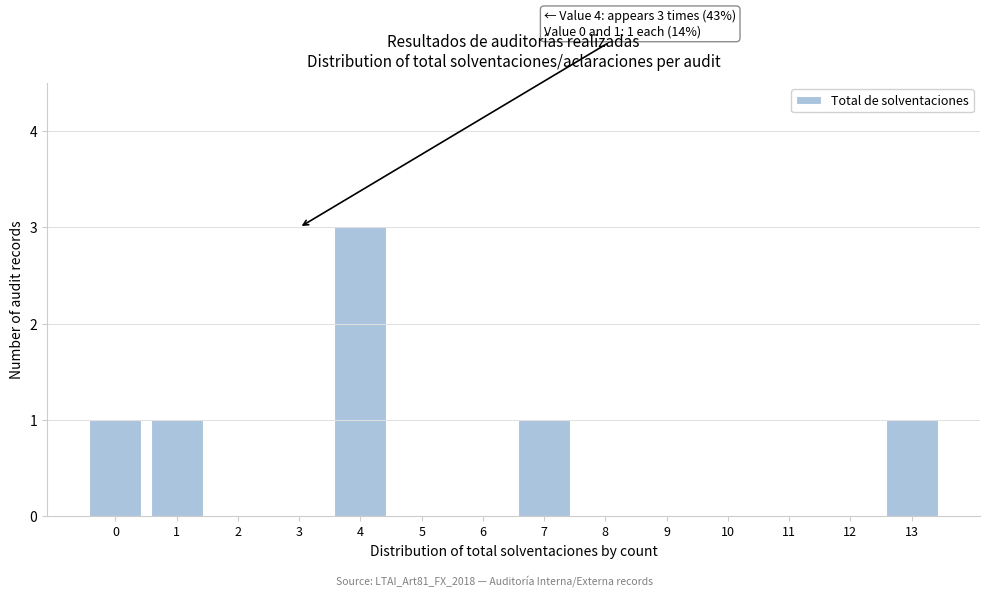

Reading left to right, list all the values displayed in this chart.

0=1	1=1	2=0	3=0	4=3	5=0	6=0	7=1	8=0	9=0	10=0	11=0	12=0	13=1